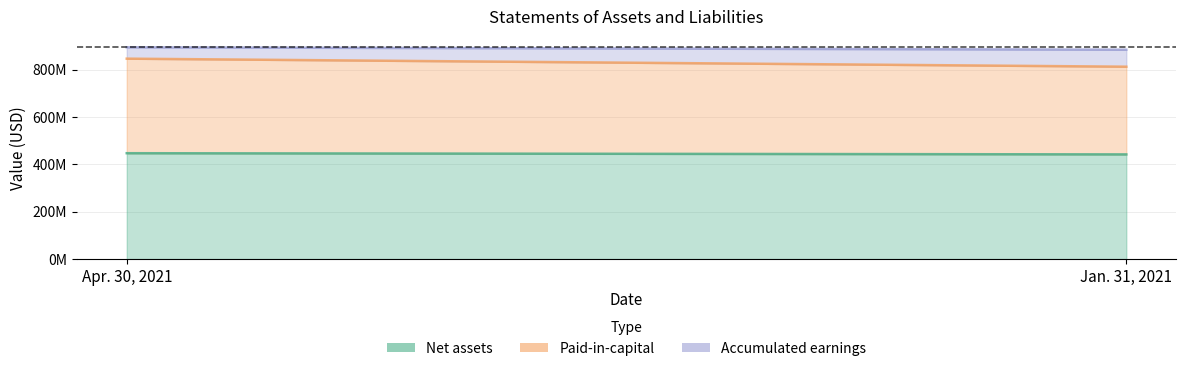

How many lines are shown in the chart?

3